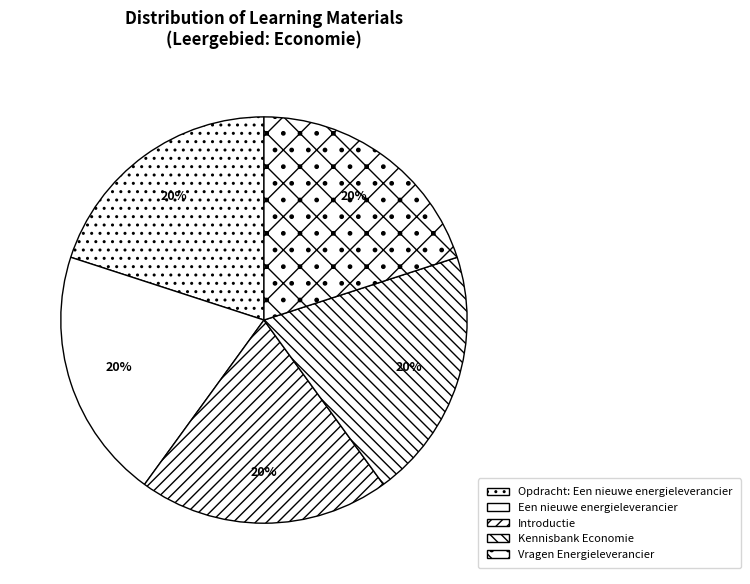

Does Een nieuwe energieleverancier account for over 50% of the chart?

No